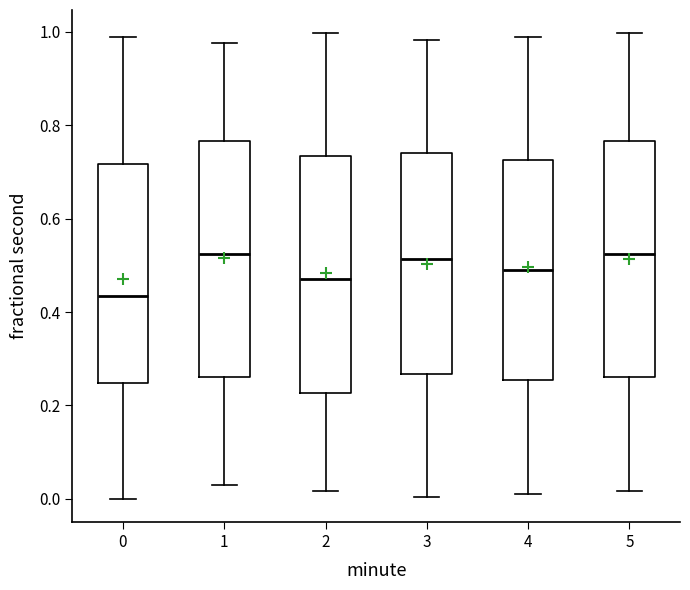

Where is the upper edge of the box at x = 0 on the y-axis? The values are not printed on the chart, so give them approximately, as read against the axis.

0.72